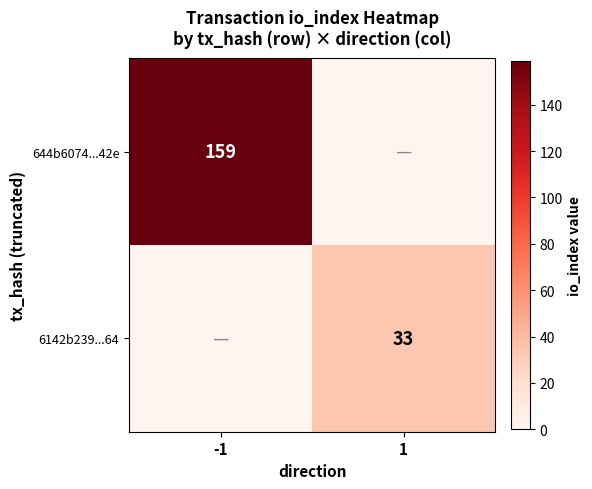

What is the total value across all series at -1?

159